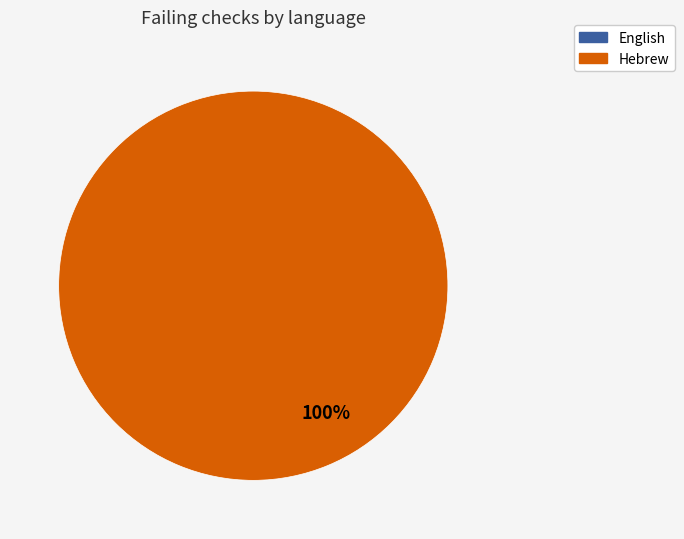

What is the change in value from English to Hebrew?

+1